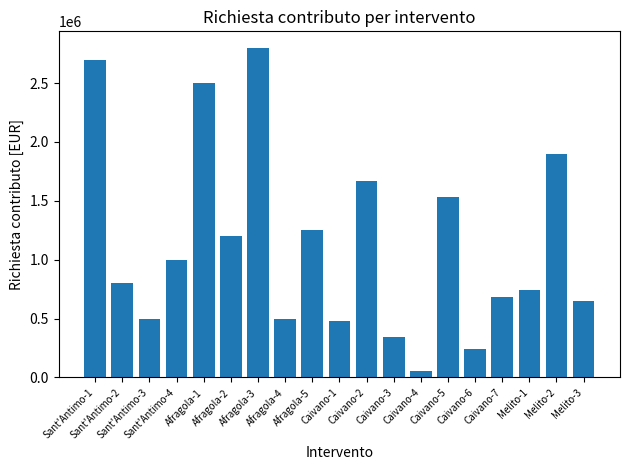

How many categories are shown in the chart?

19